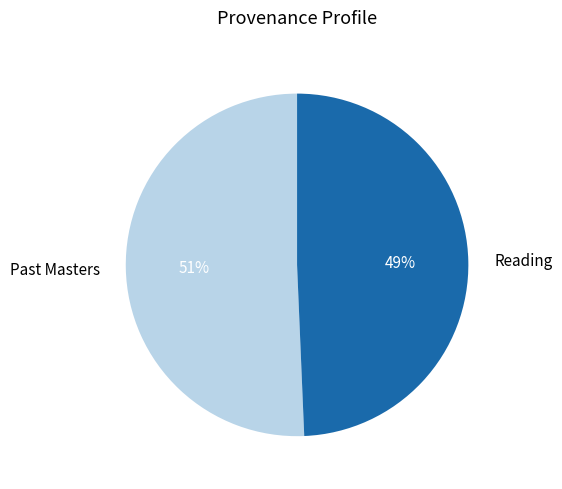

To the nearest percent, what percentage of the pie is Past Masters?

51%